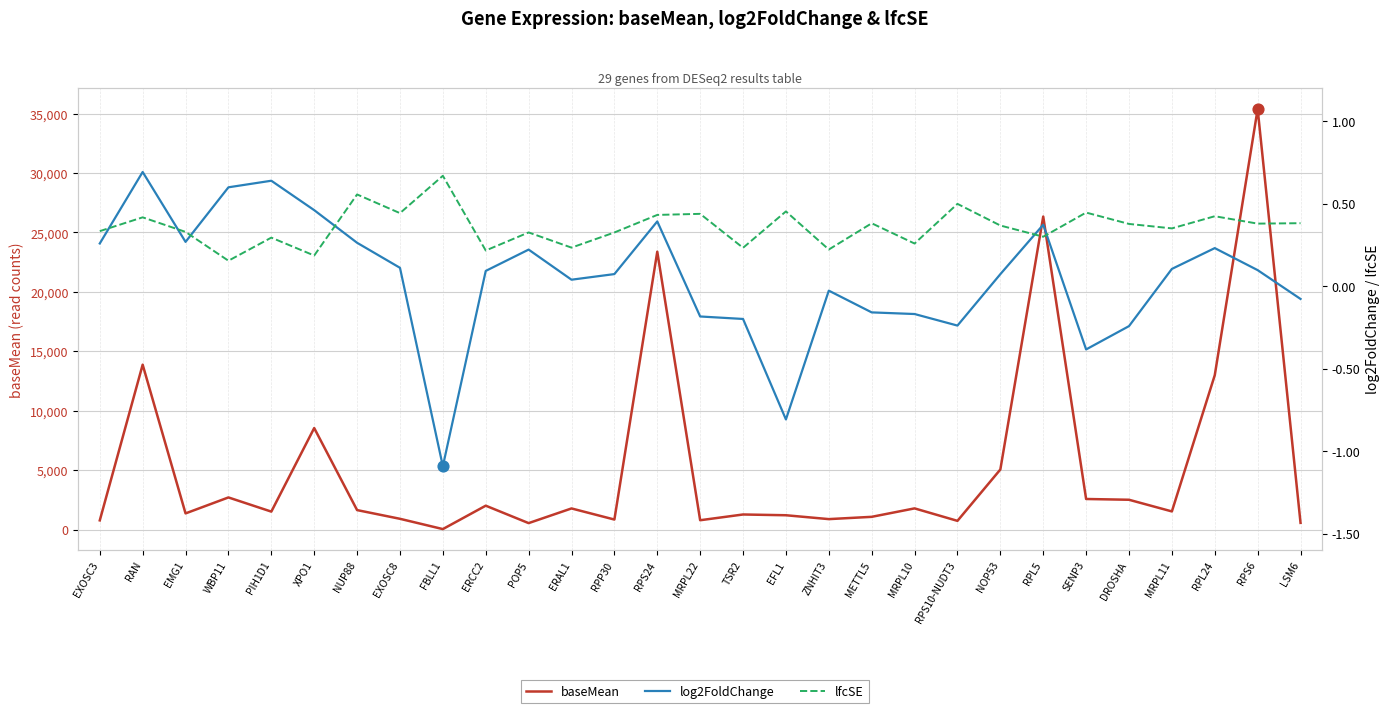

What are all the series names shown in the legend?

baseMean, log2FoldChange, lfcSE